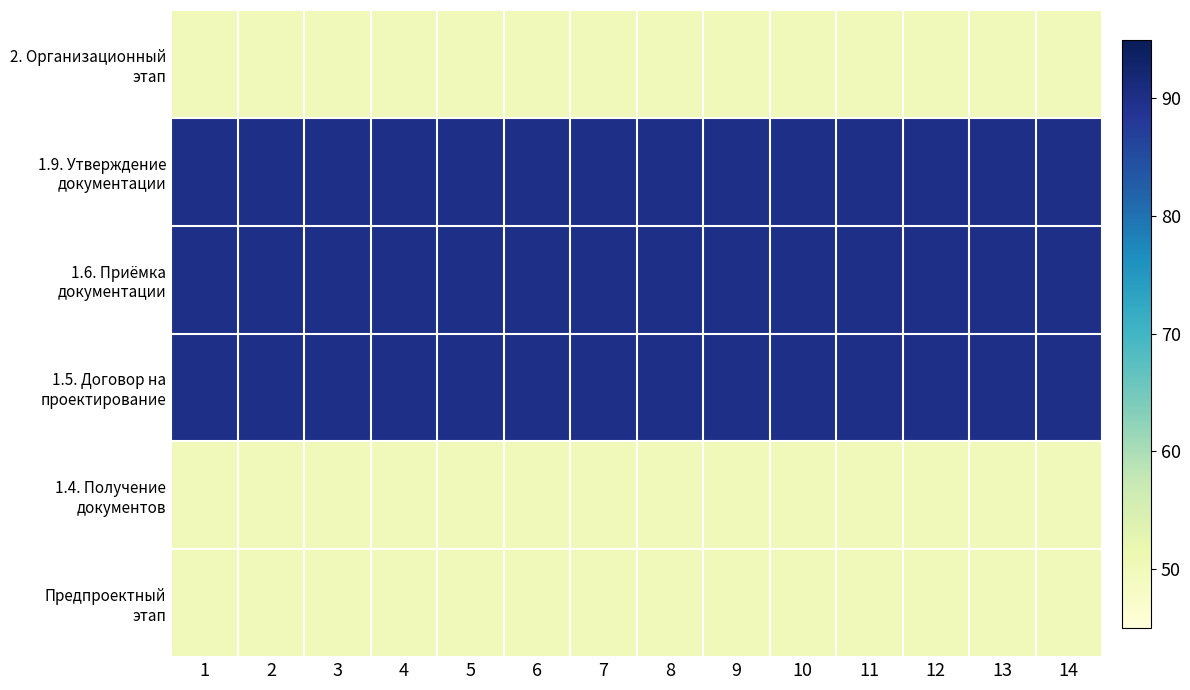

Which has a higher value, 11 or 2?

11